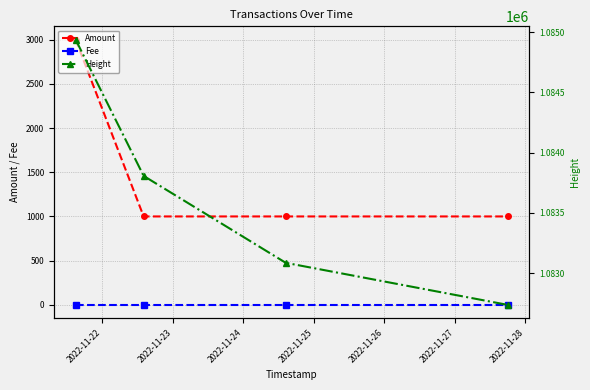

What is the difference between the second highest and minimum values in the Height series?

1071.0